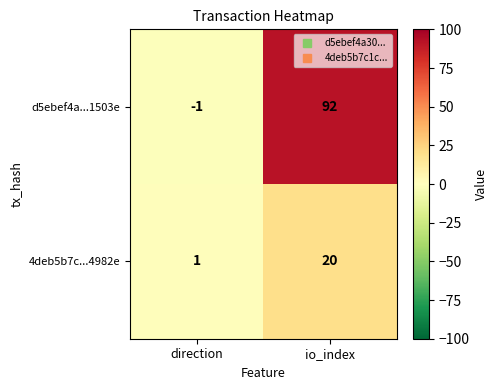

Which series changed the most between direction and io_index?

d5ebef4a...1503e